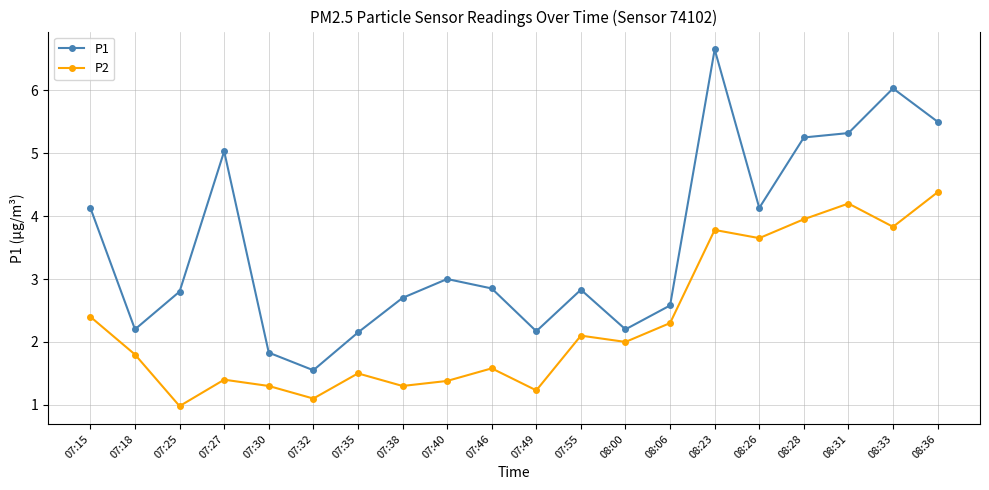

How many interior local valleys does the P1 series have?

5